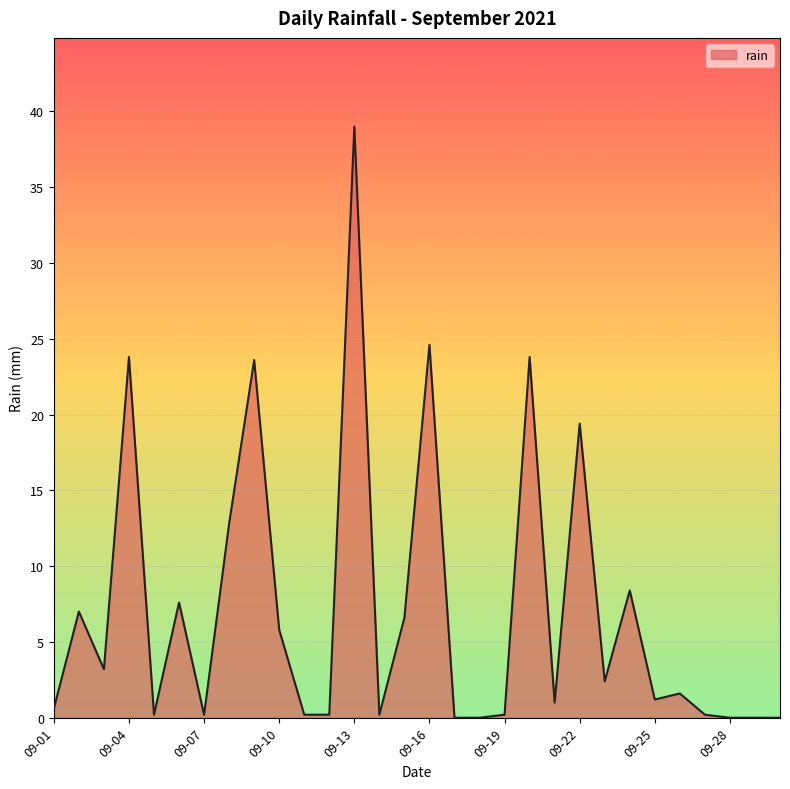

What is the greatest value displayed?

39.0